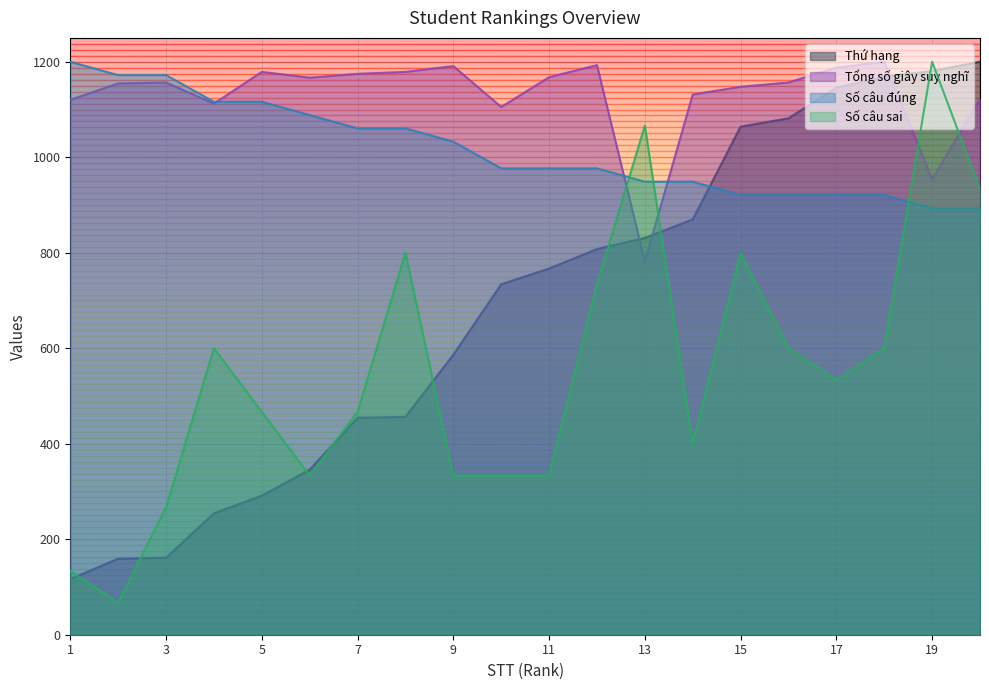

List the series in order of their peak value, lowest first.

Thứ hạng, Tổng số giây suy nghĩ, Số câu đúng, Số câu sai